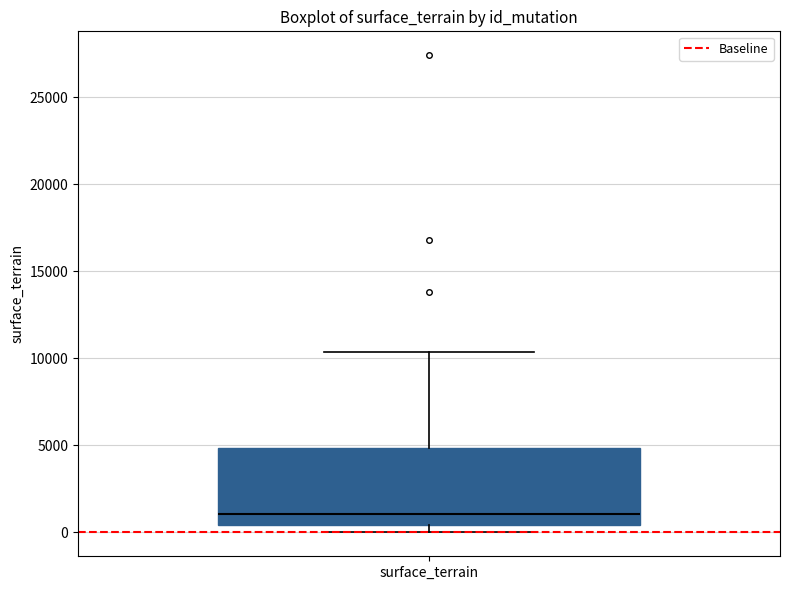

Where does the upper whisker of the box for surface_terrain end on the y-axis? The values are not printed on the chart, so give them approximately, as read against the axis.

10500